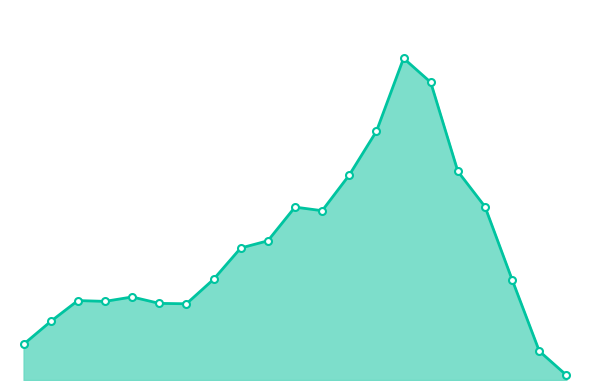

What is the sum of all values?

6958